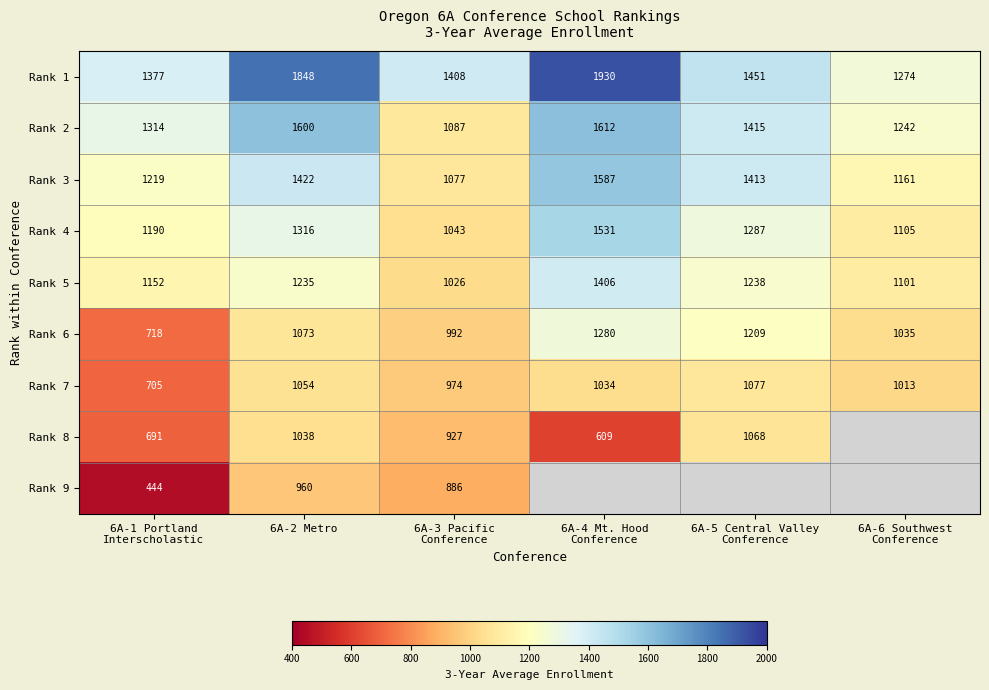

At which label does Rank 3 first exceed 1413?

6A-2 Metro